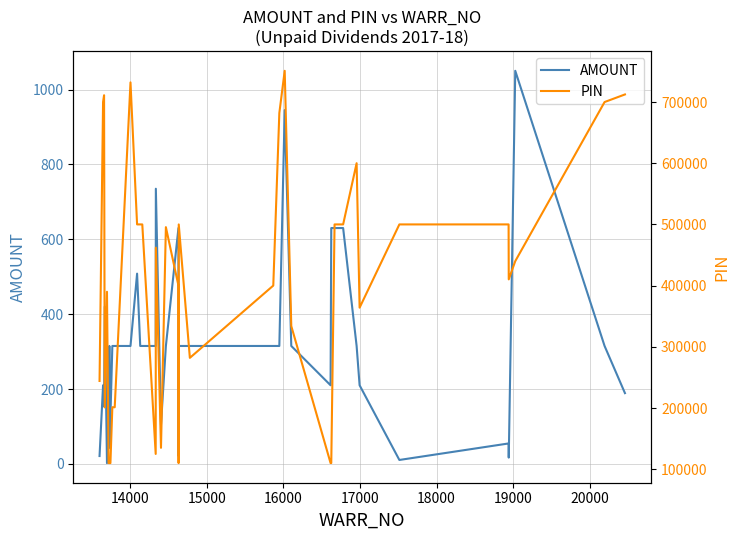

List the series in order of their overall mean, lowest first.

AMOUNT, PIN